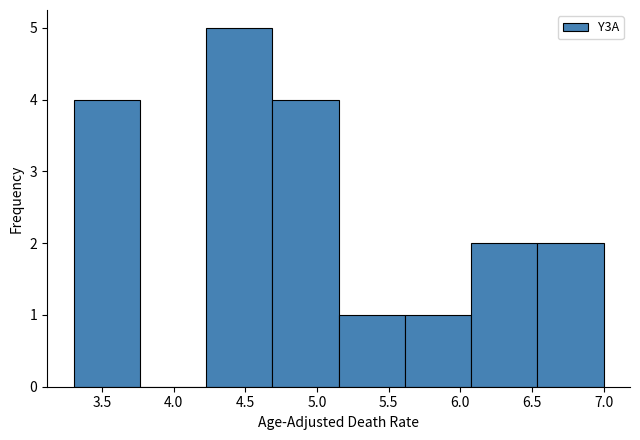

Over which range of the x-axis is the bar tallest?

4.25 to 4.70